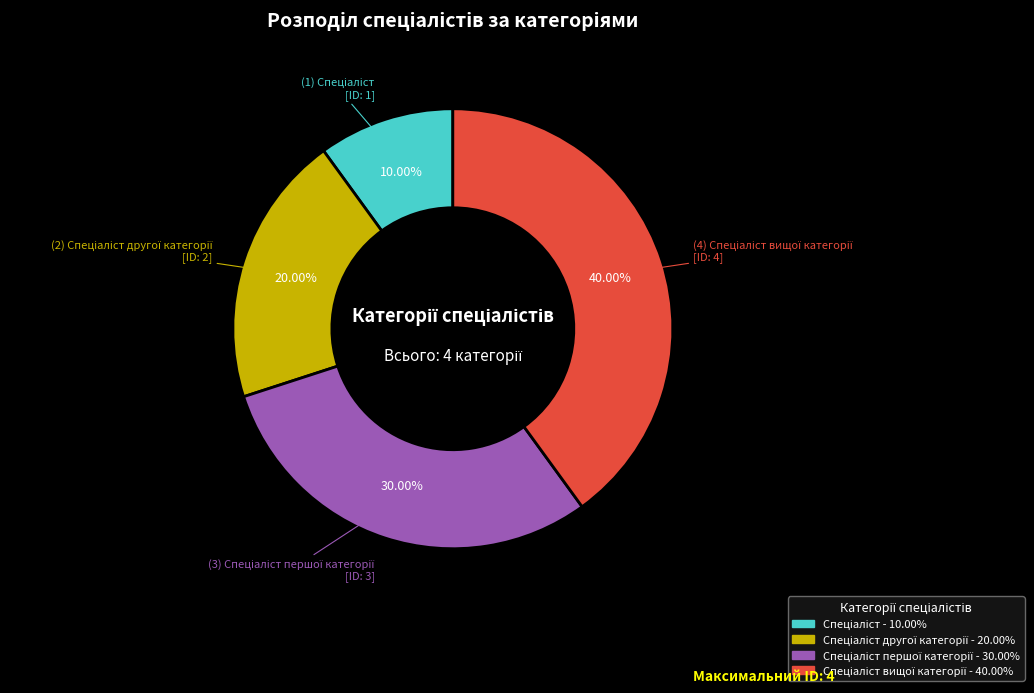

Is there a majority slice in this chart?

No